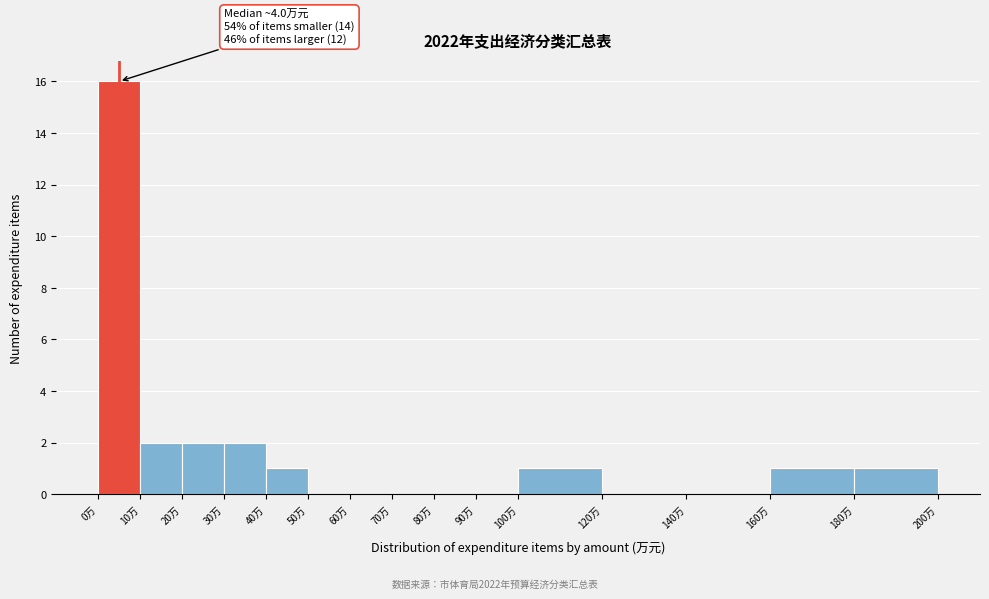

Over which range of the x-axis is the bar tallest?

0 to 10